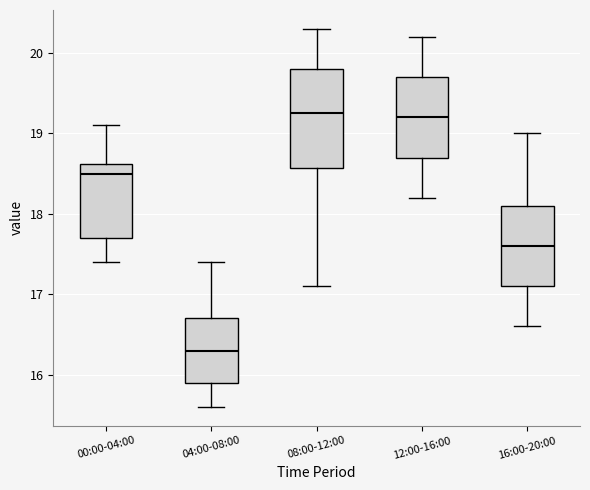

Reading left to right, transcribe this box plot: for each box, give where its median line is, the range the box spans, and where its two whiskers end, as read against the y-axis. The values are not printed on the chart, so give them approximately, as read against the axis.

00:00-04:00: median 18.5, box 17.7 to 18.6, whiskers 17.4 to 19.1
04:00-08:00: median 16.3, box 15.9 to 16.7, whiskers 15.6 to 17.4
08:00-12:00: median 19.3, box 18.6 to 19.8, whiskers 17.1 to 20.3
12:00-16:00: median 19.2, box 18.7 to 19.7, whiskers 18.2 to 20.2
16:00-20:00: median 17.6, box 17.1 to 18.1, whiskers 16.6 to 19.0